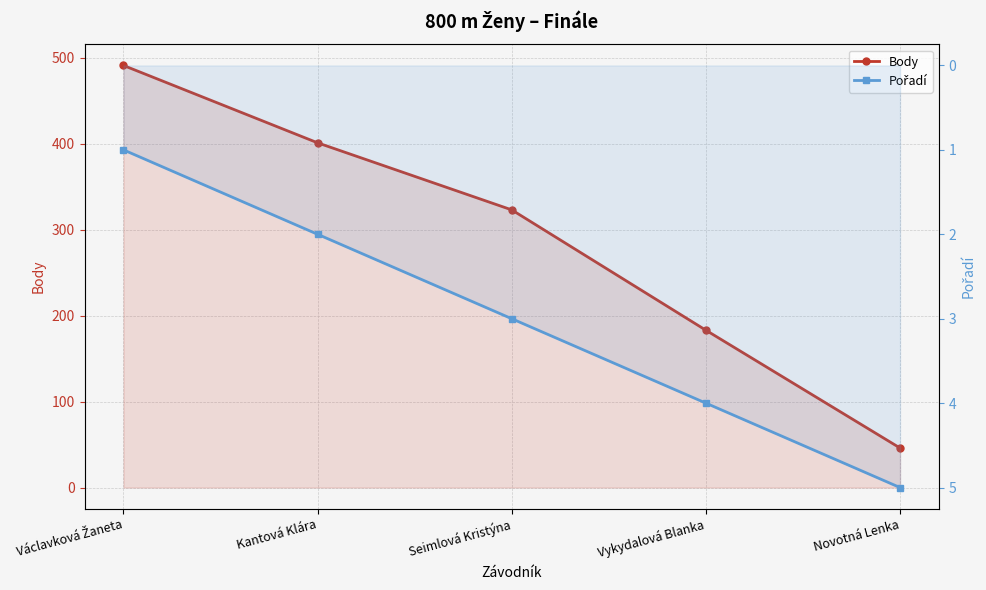

Reading left to right, list all the values displayed in this chart.

Body: 491	401	323	183	46
Pořadí: 1	2	3	4	5